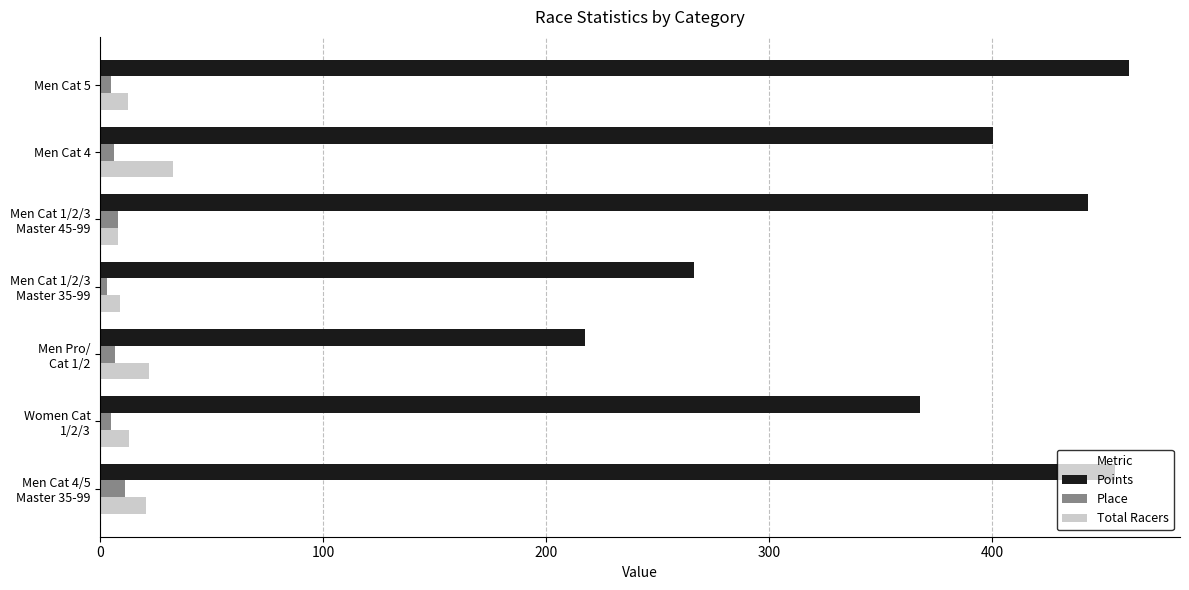

Rank the series at Men Cat 4 from highest to lowest value.

Points, Total Racers, Place